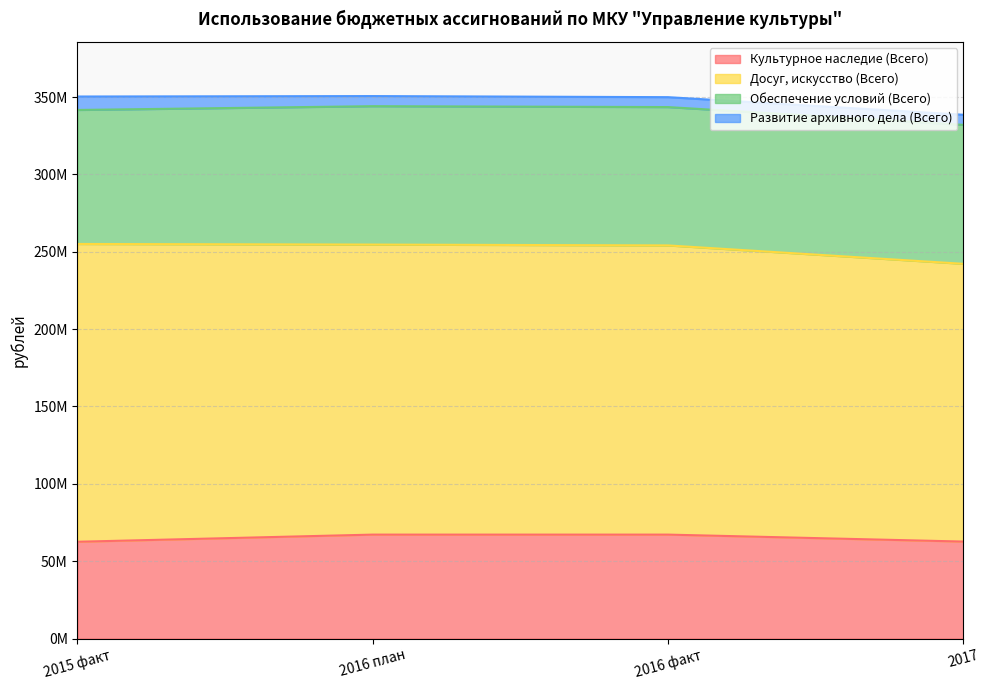

What is the sum of all Обеспечение условий (Всего) values?

355239083.0